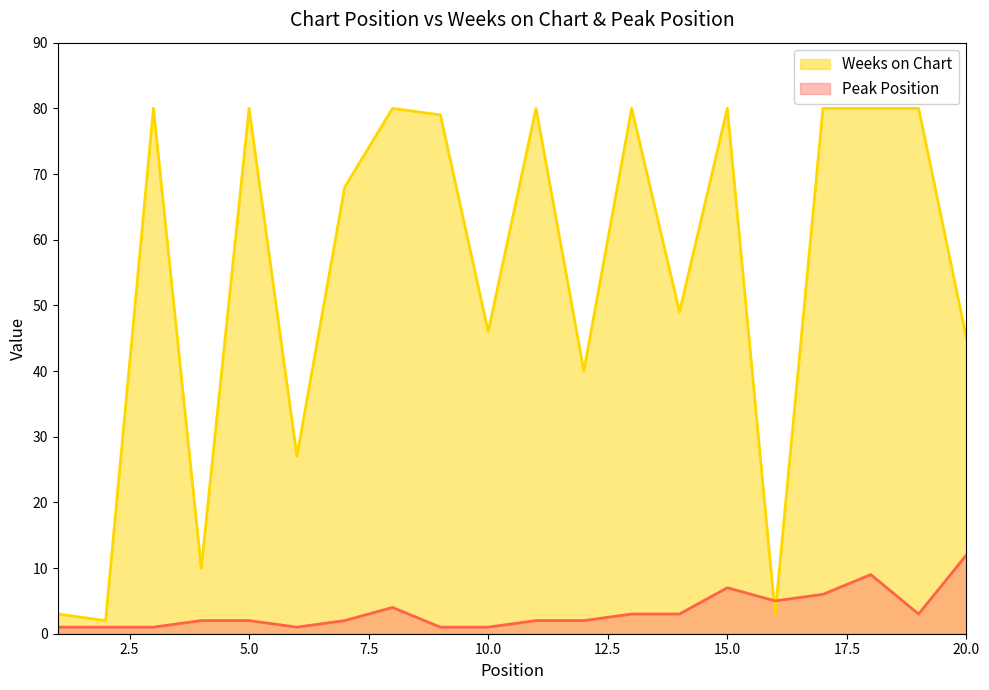

What is the greatest value displayed?

80